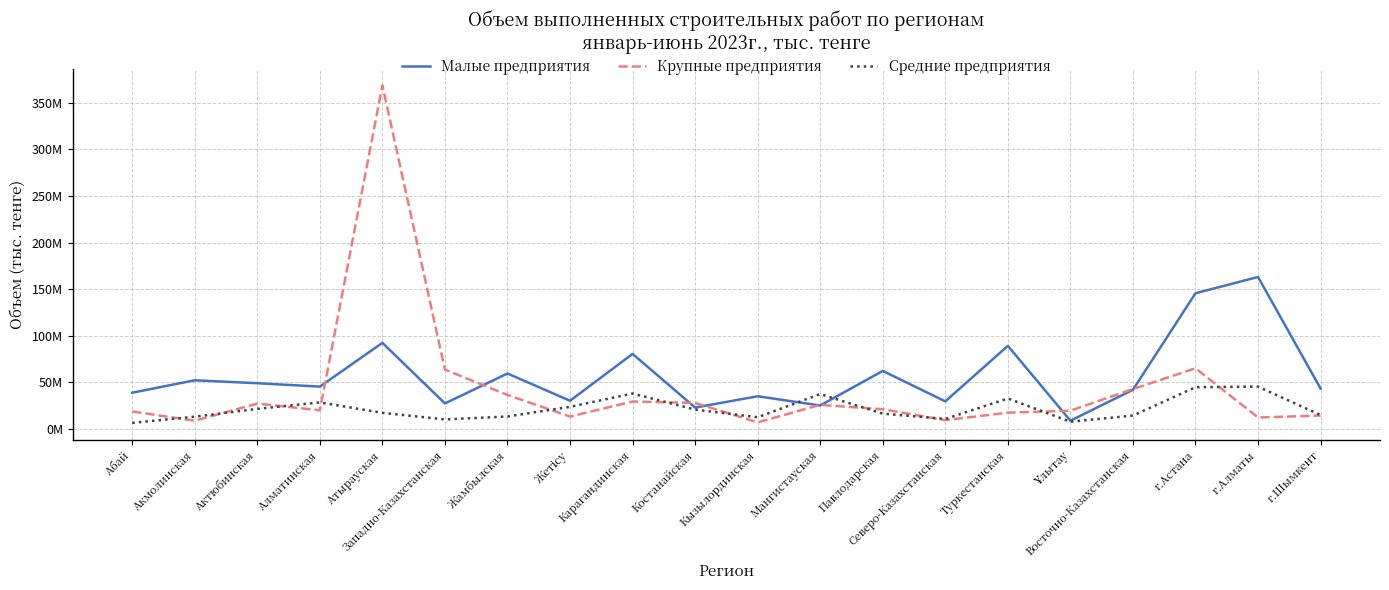

What is the difference between the second highest and minimum values in the Малые предприятия series?

136954687